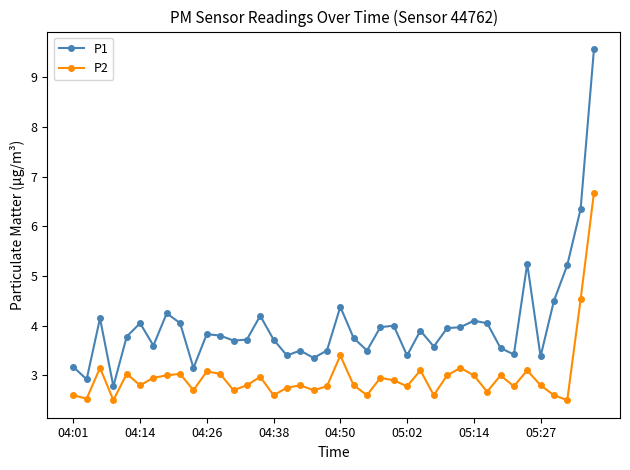

Rank the series by their maximum value, from lowest to highest.

P2, P1